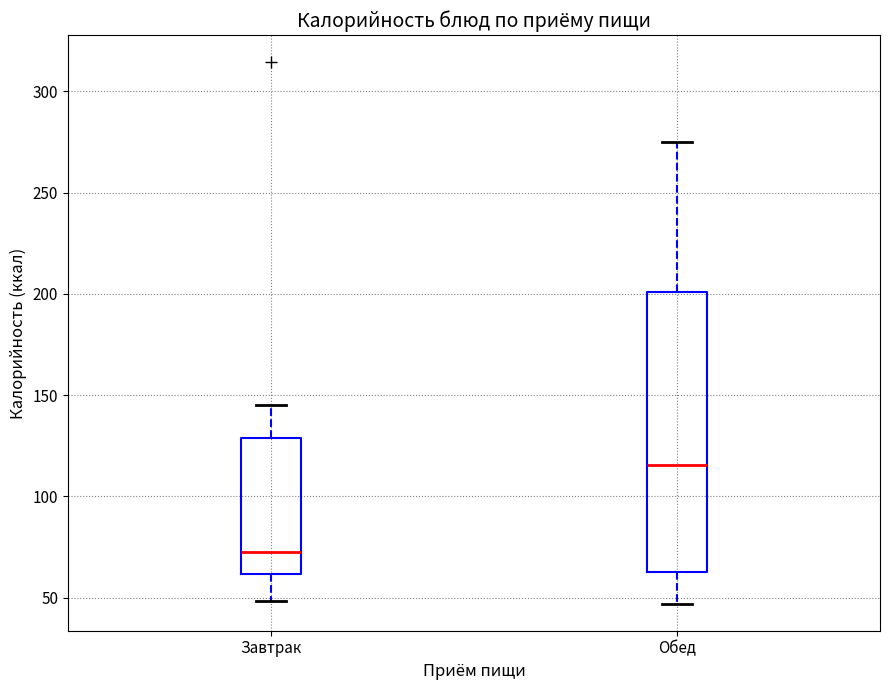

Reading left to right, read every box against the y-axis: the position of its median line, the range the box covers, and the ends of its whiskers. The values are not printed on the chart, so give them approximately, as read against the axis.

Завтрак: median 70, box 60 to 130, whiskers 50 to 145
Обед: median 115, box 65 to 200, whiskers 45 to 275